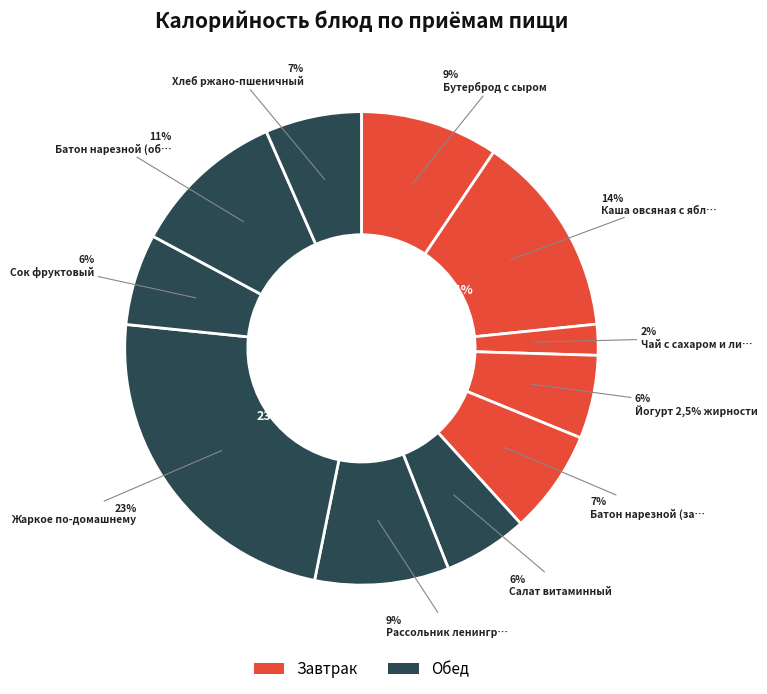

To the nearest percent, what portion does Каша овсяная с яблоками represent?

14%